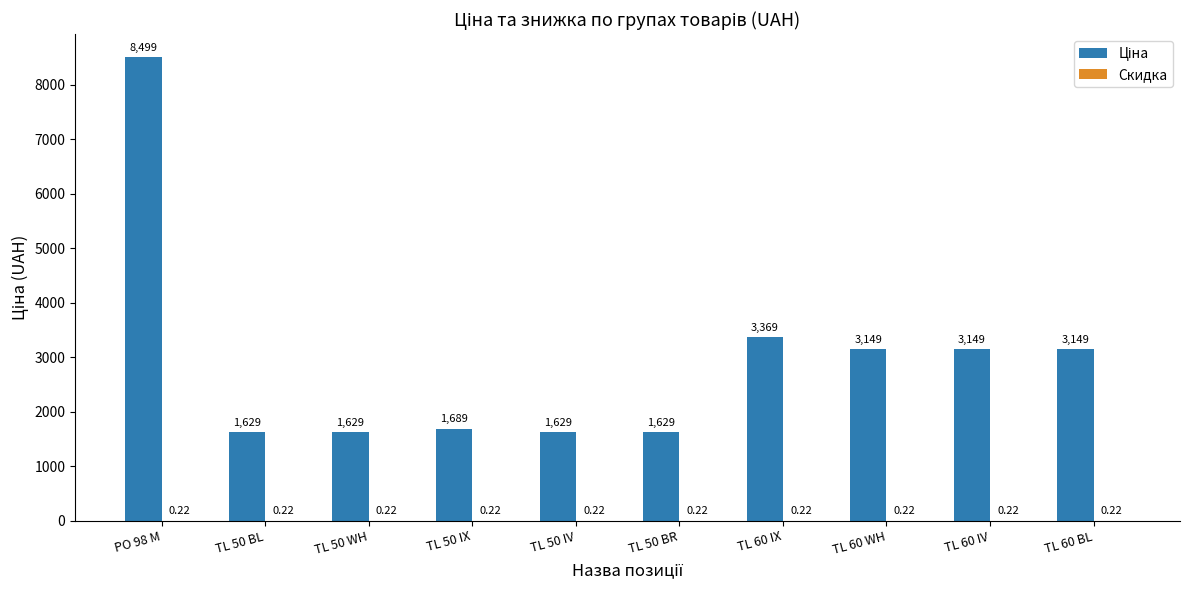

At which category is the sum across all series the highest?

PO 98 M